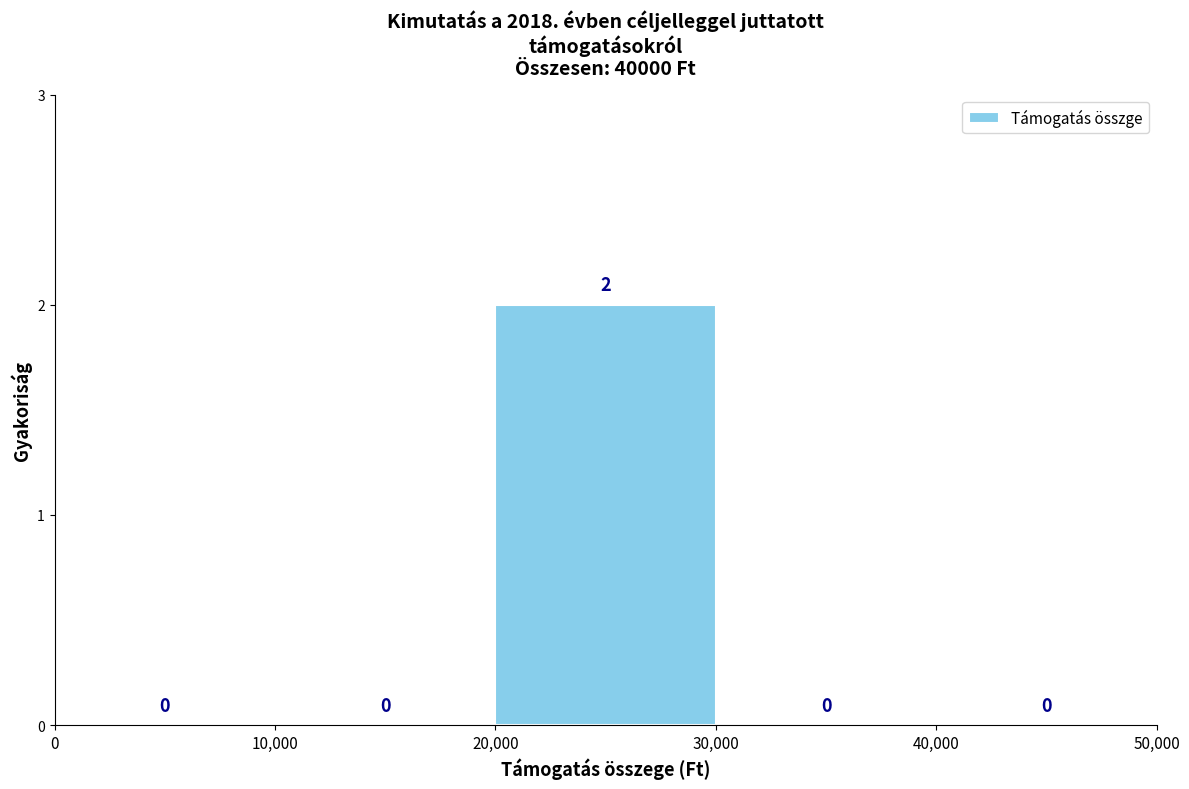

Reading left to right, transcribe this chart: for each bar, give the range it covers on the x-axis and its height.

0 to 10,000: 0
10,000 to 20,000: 0
20,000 to 30,000: 2
30,000 to 40,000: 0
40,000 to 50,000: 0